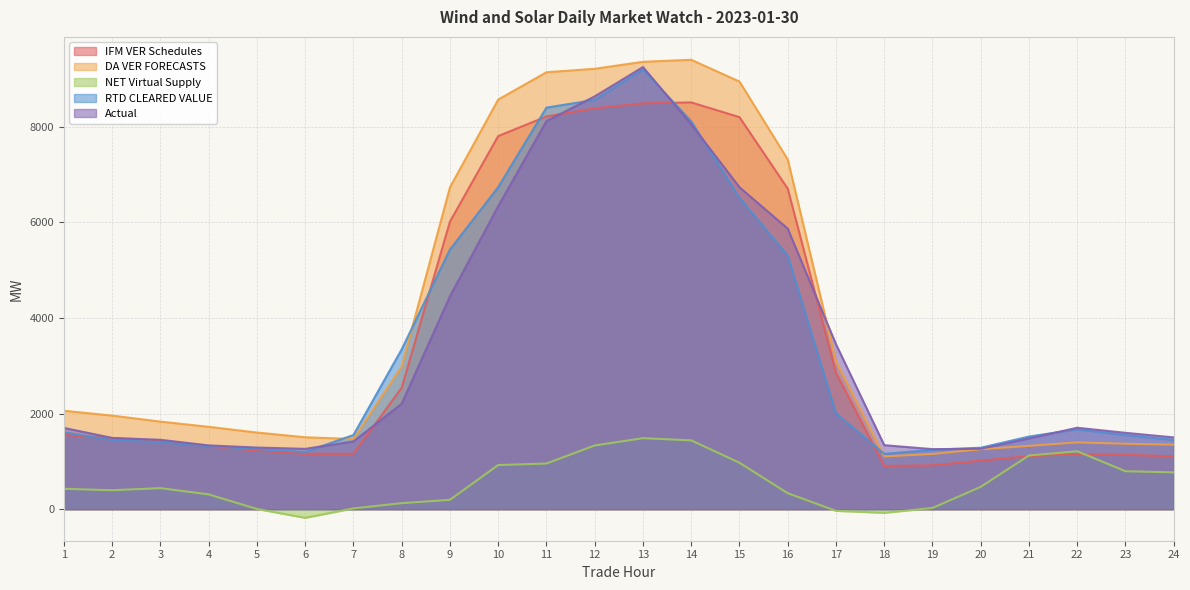

Is it true that DA VER FORECASTS equals 2586.3 at 5?

False